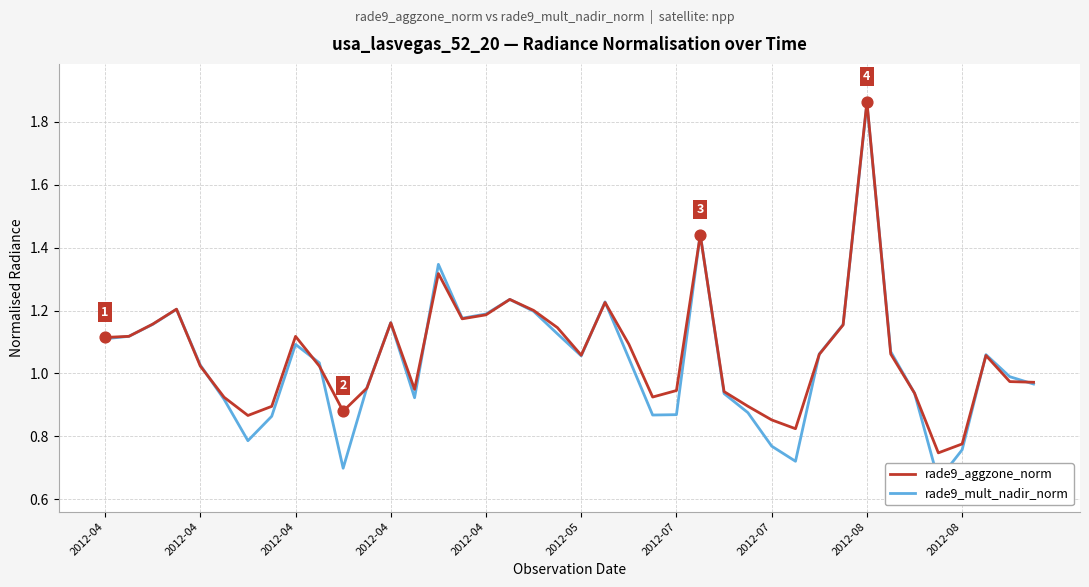

What are all the series names shown in the legend?

rade9_aggzone_norm, rade9_mult_nadir_norm